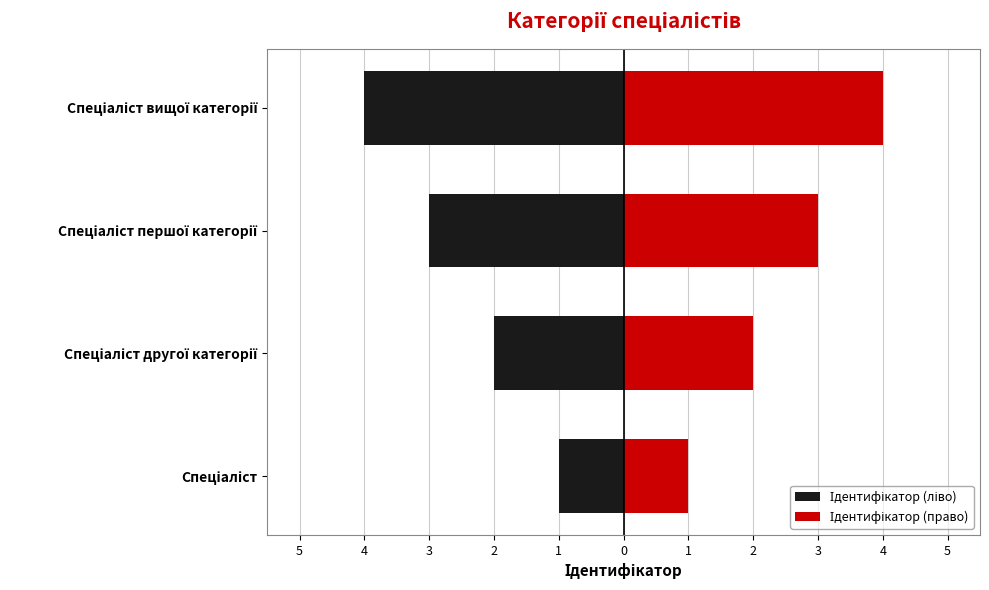

What is the difference between the Ідентифікатор (право) values at Спеціаліст першої категорії and Спеціаліст другої категорії?

1